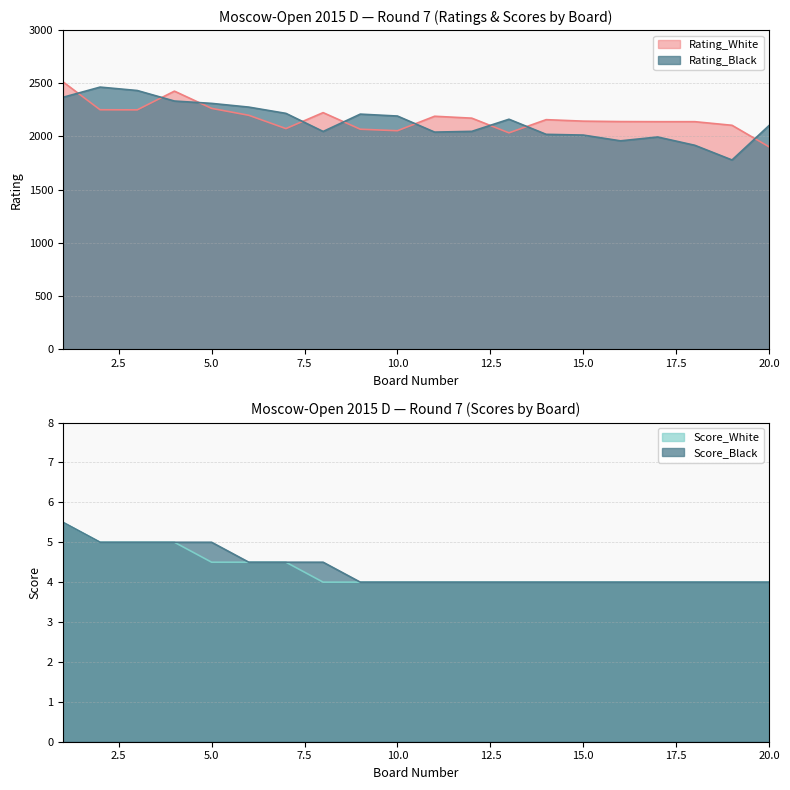

At 19, list the series in order from largest to smallest.

Rating_White, Rating_Black, Score_White, Score_Black